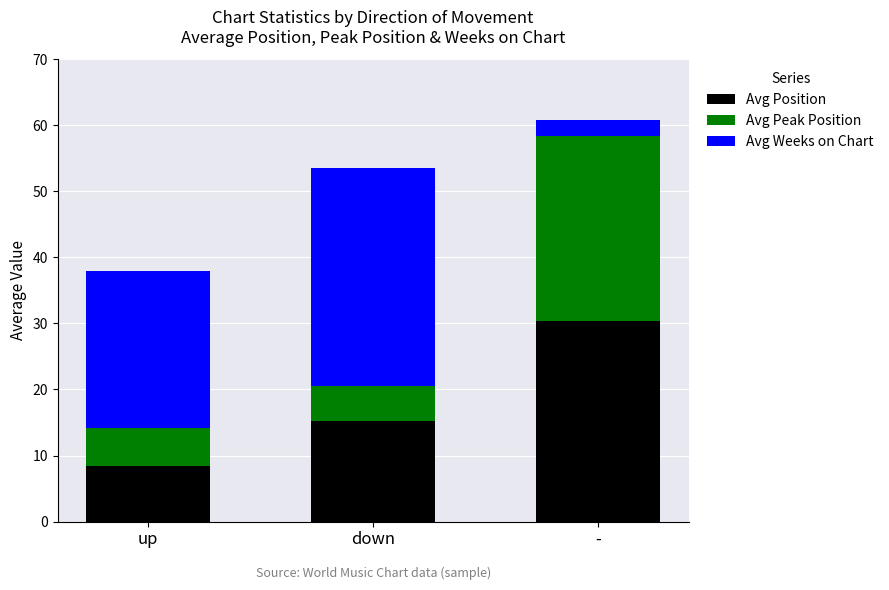

Where is Avg Position nearest to the value 19?

down